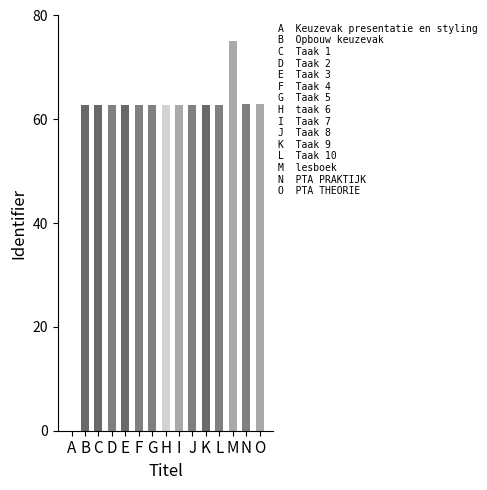

What value does the data have at E?

62.7